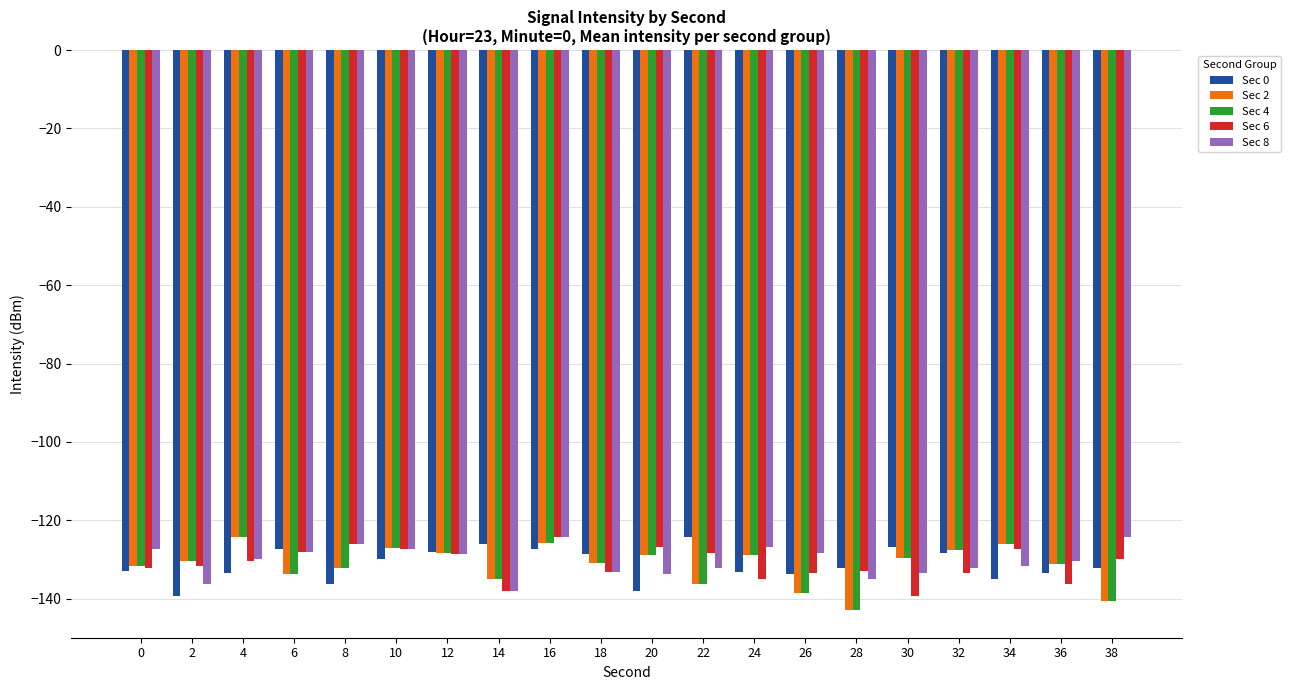

How many bars are there in each group?

5